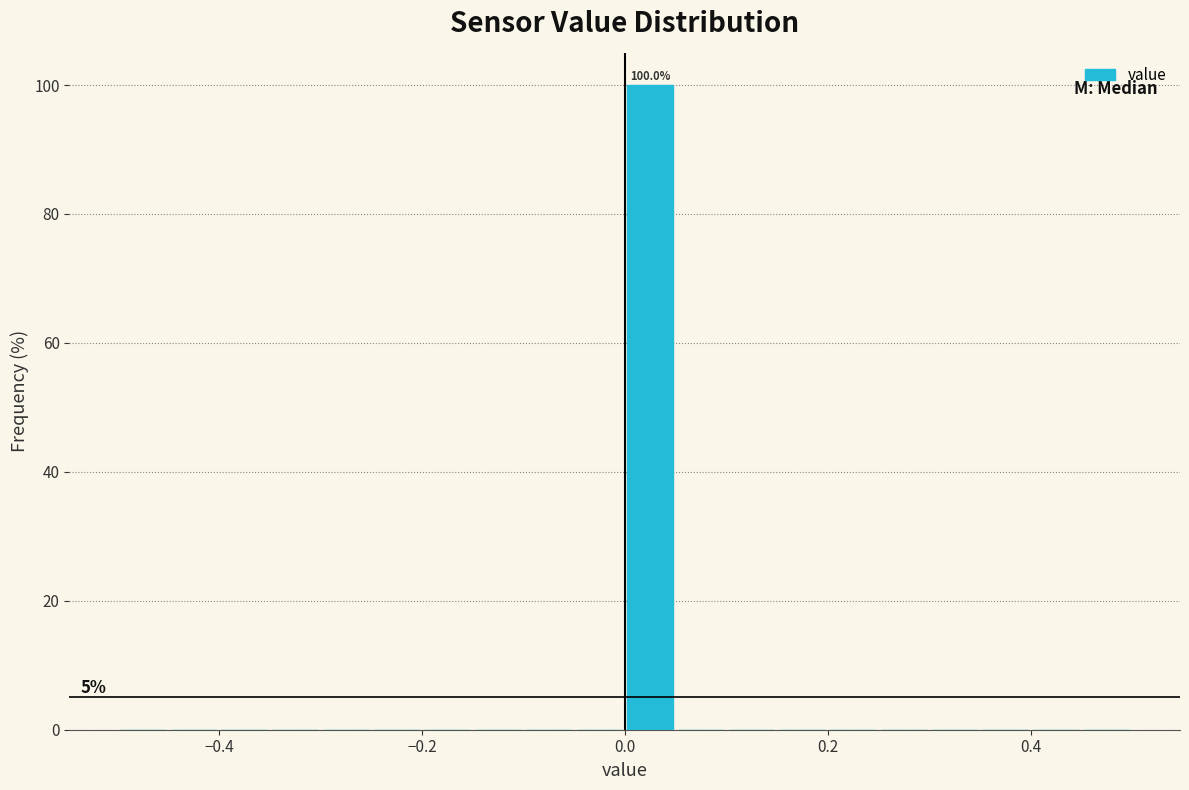

Read against the x-axis, roughly where is the centre of the tallest bar?

0.02